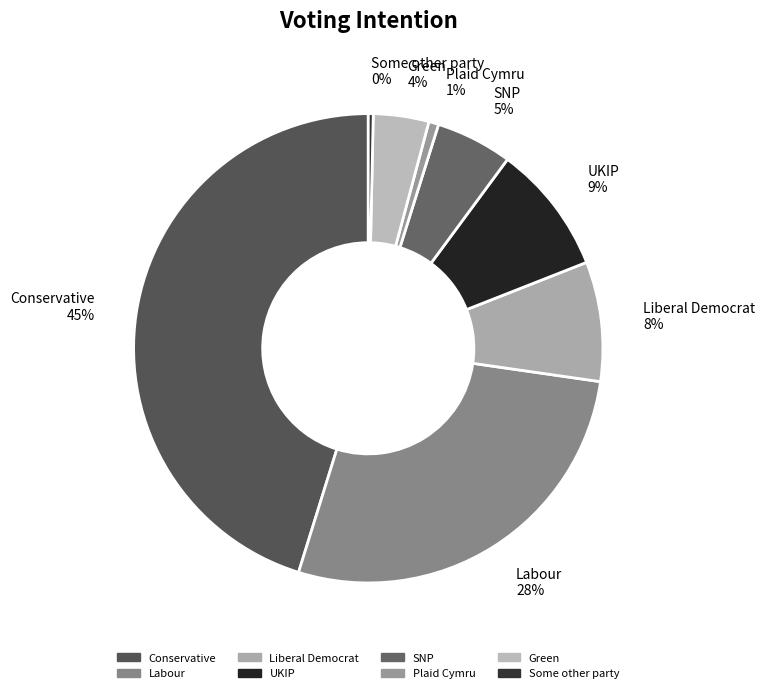

Is there a majority slice in this chart?

No